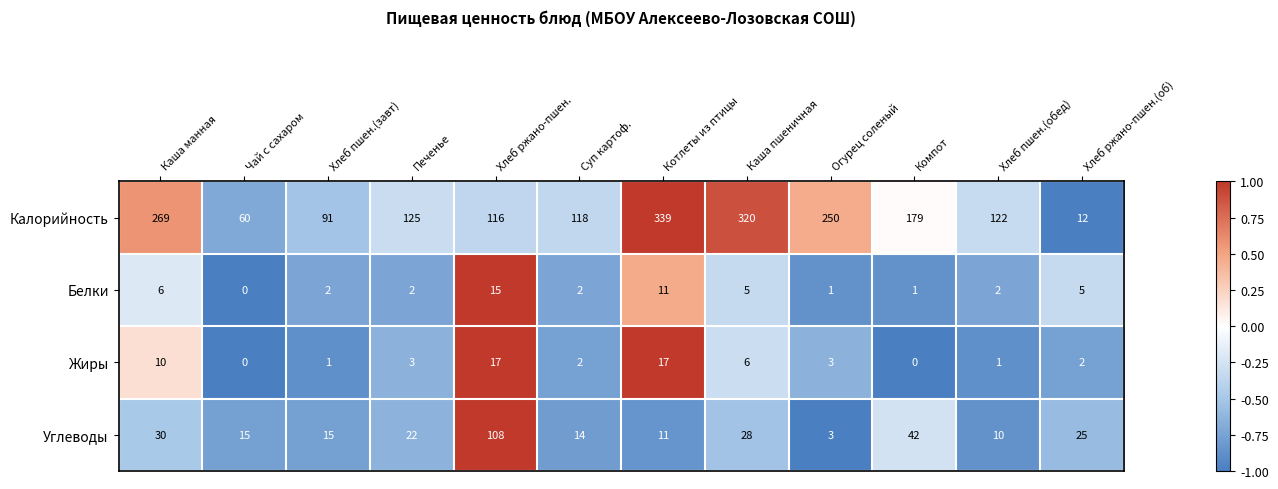

What is the maximum value shown in the chart?

339